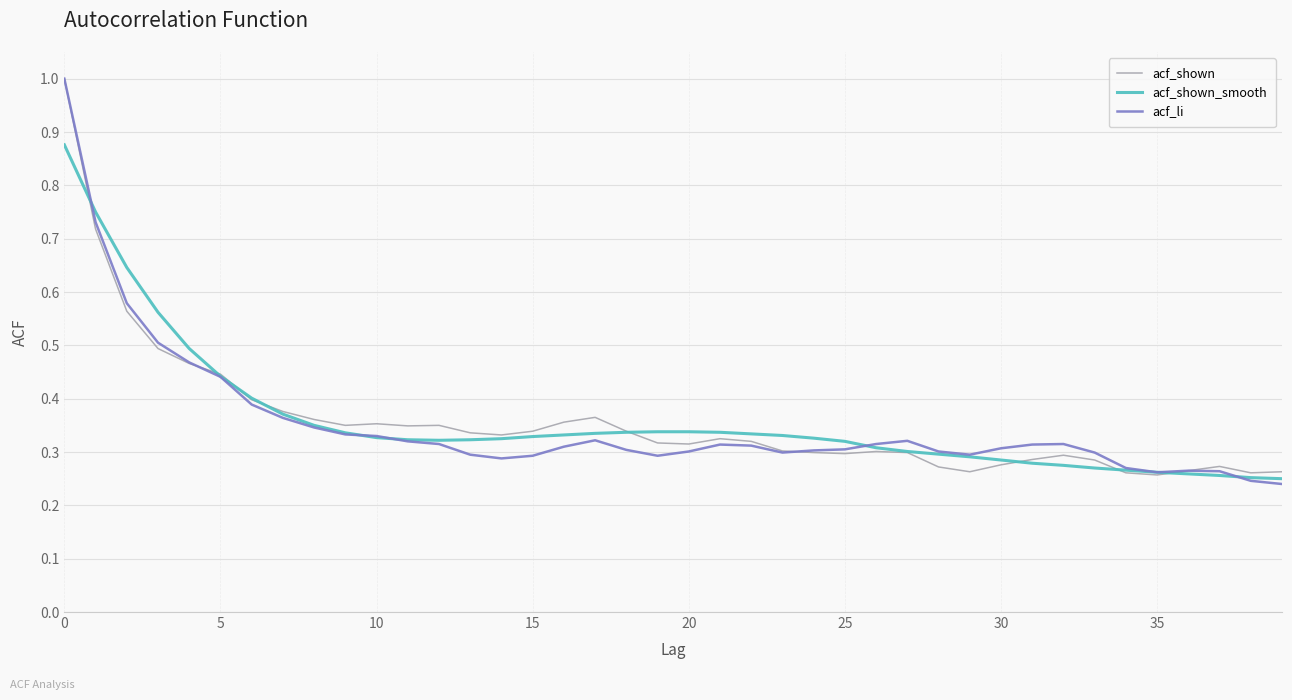

True or false: acf_li has more than 0 points higher than both neighbors.

True